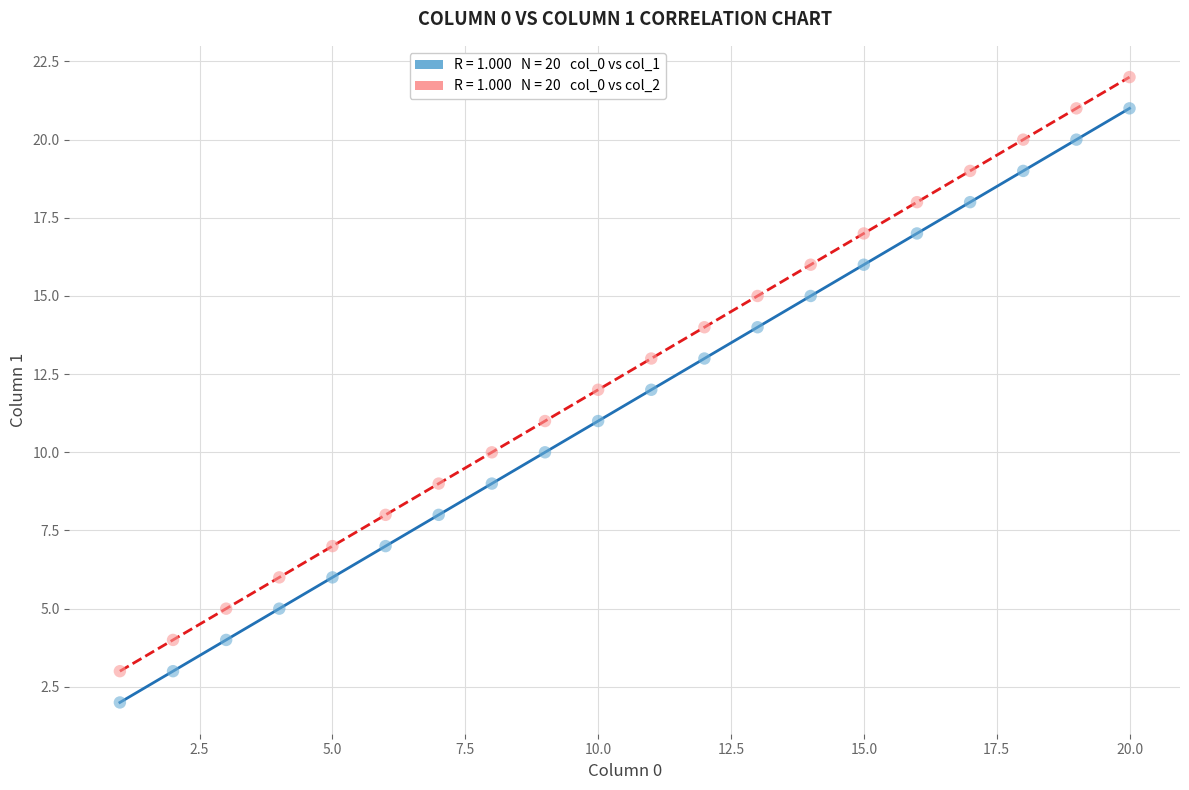

Across all data points, what is the range of Y values (max minus min)?

20